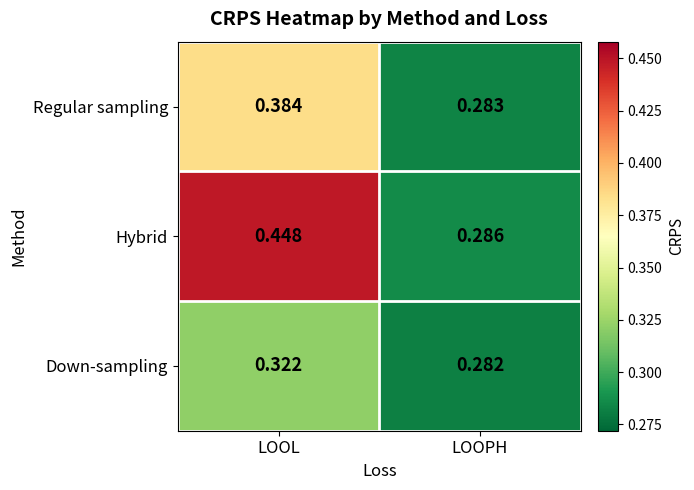

At which label is Down-sampling closest to 0?

LOOPH